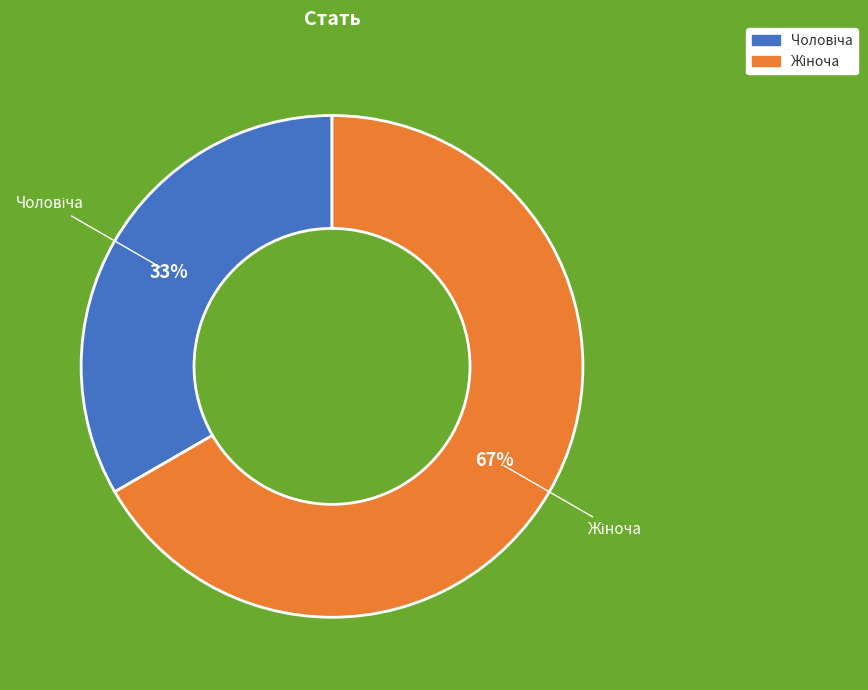

Is there any slice that represents more than half of the pie?

Yes